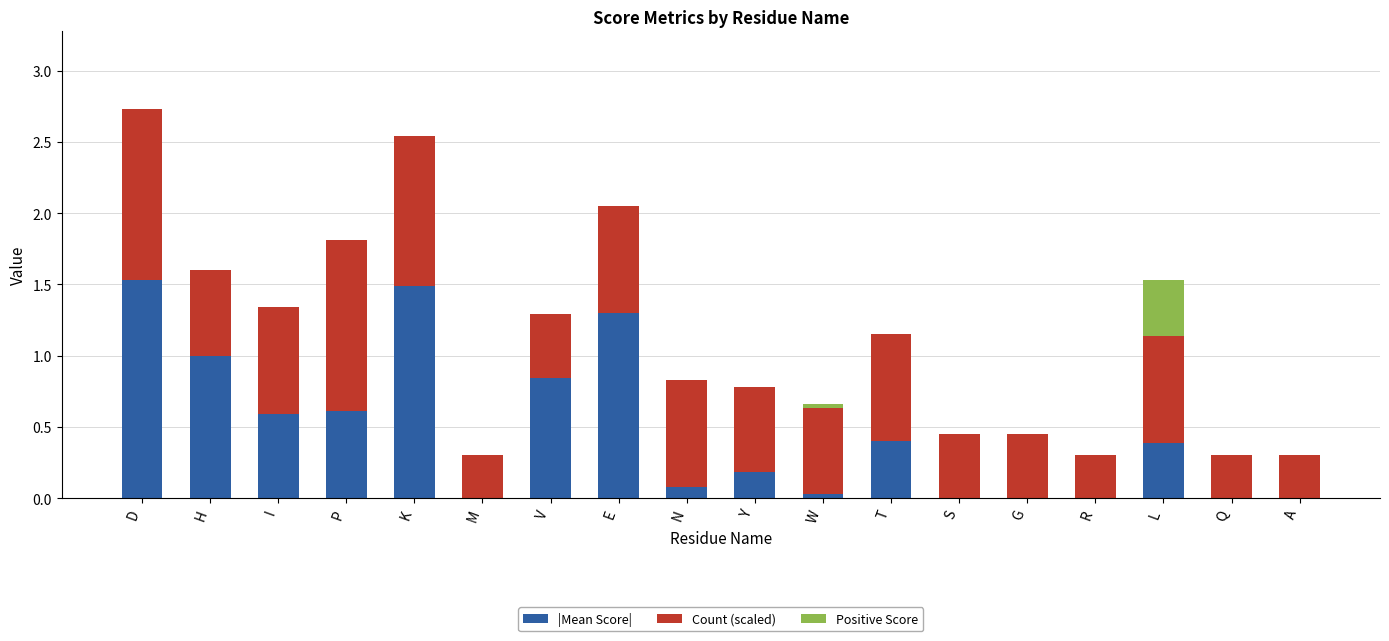

Rank the series by their maximum value, from lowest to highest.

Positive Score, Count (scaled), |Mean Score|